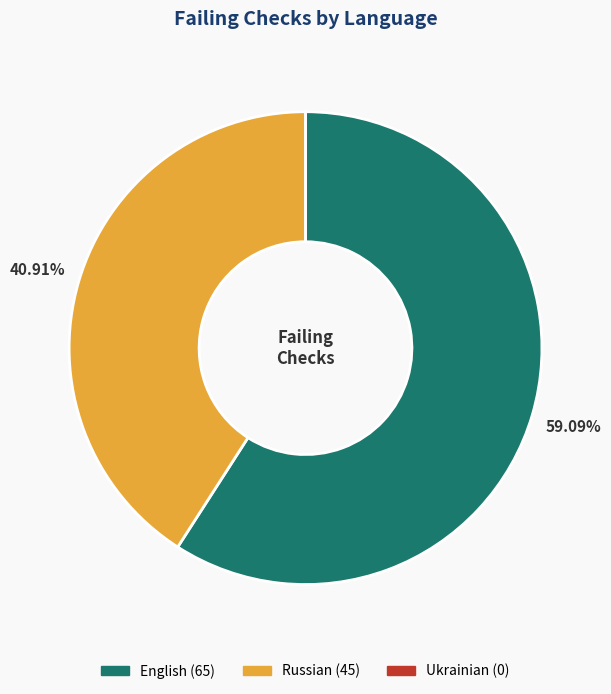

Which slice is the largest?

English